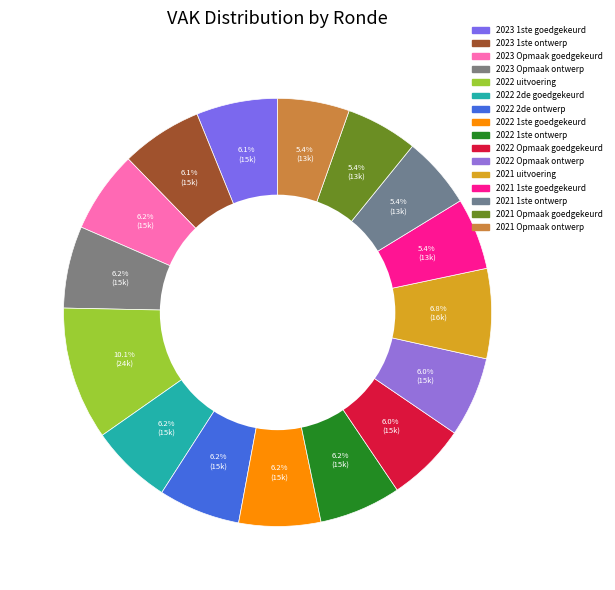

How many segments does this pie chart have?

16